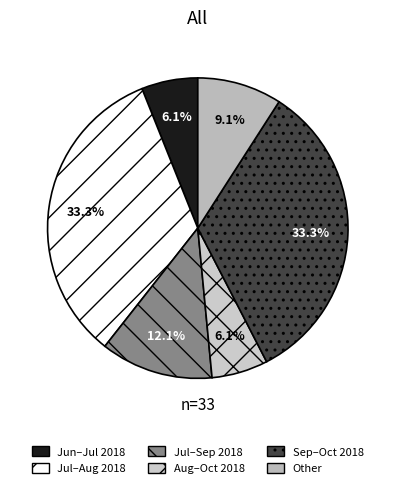

To the nearest percent, what is the difference between the largest and smallest slice percentages?

27%